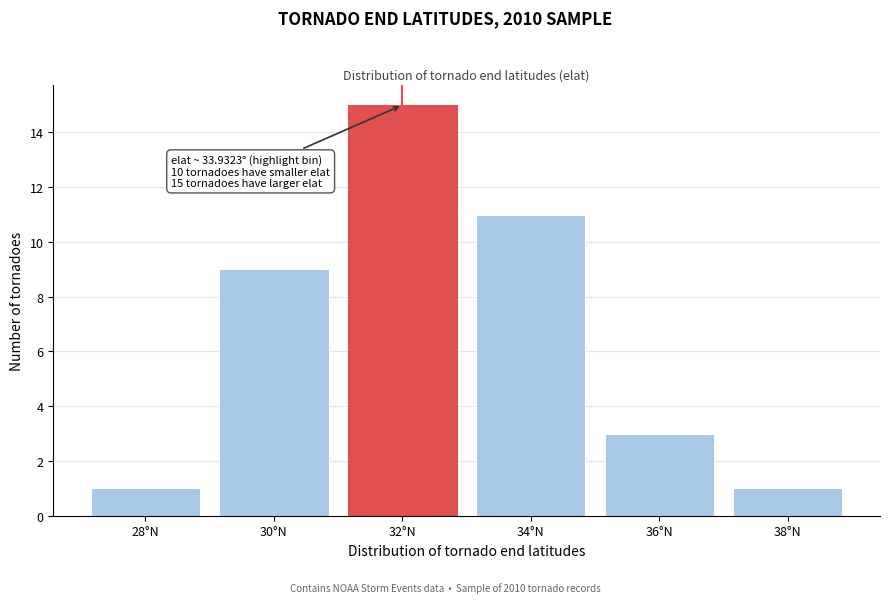

Reading right to left, extract all data points from this chart.

1	3	11	15	9	1